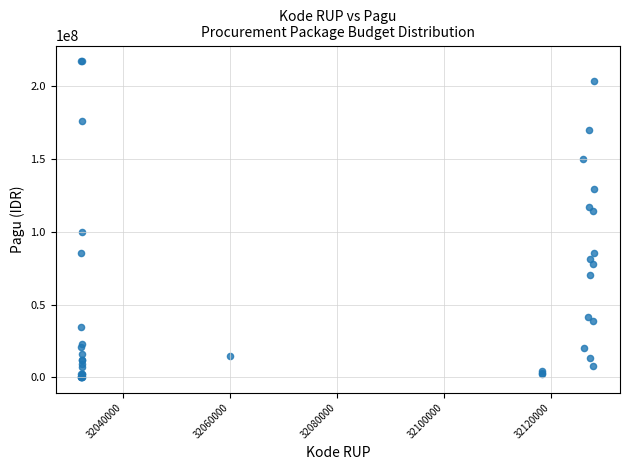

What Y value in the scatter plot is closest to 108830000?

114296000